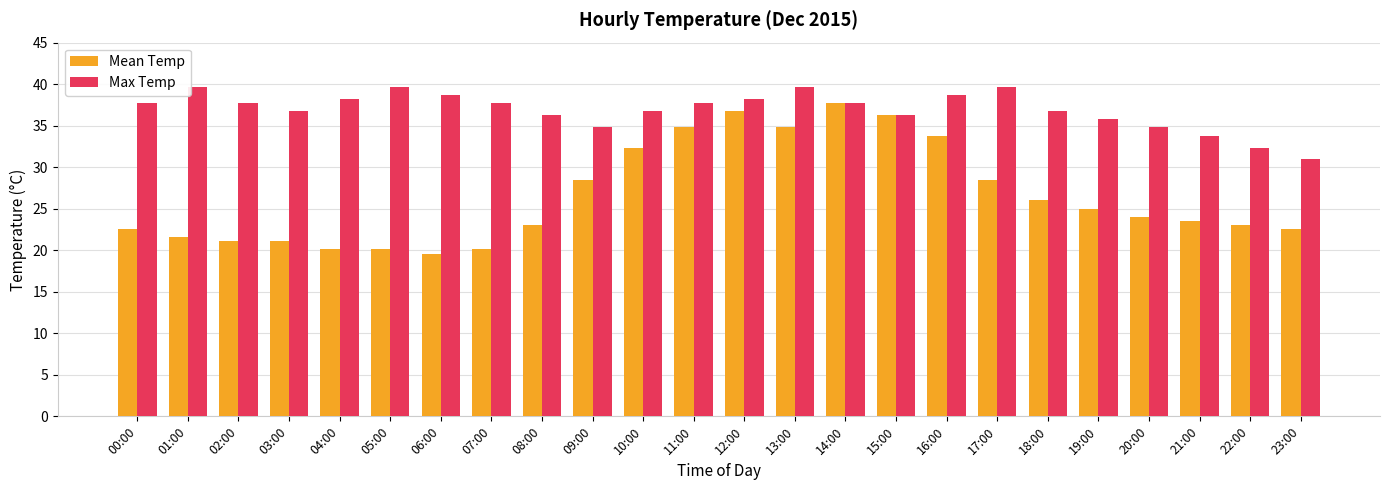

Is it true that Mean Temp equals 34.8 at 11:00?

True